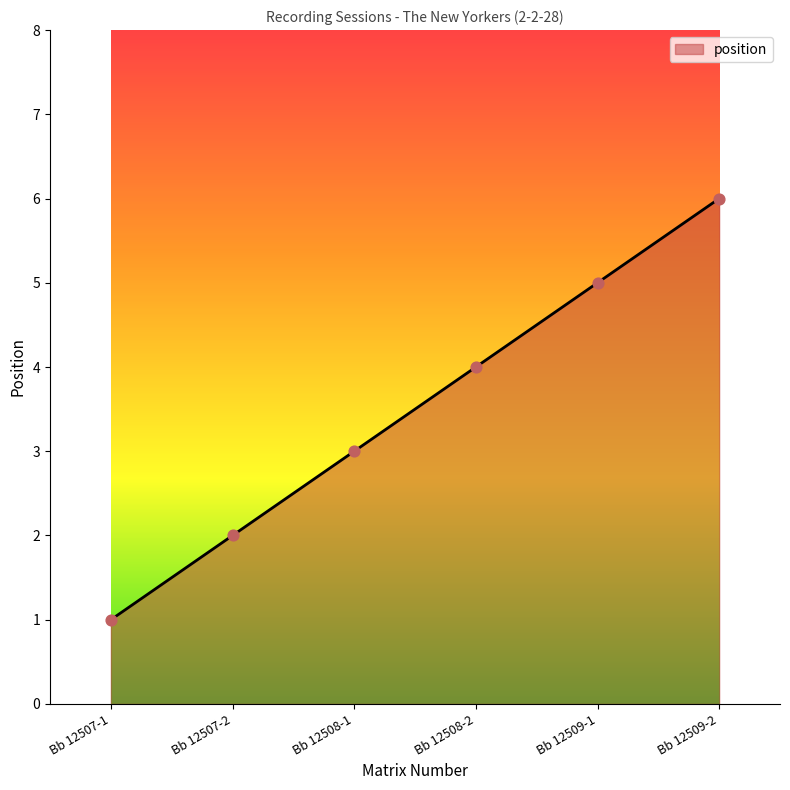

What is the change in value from Bb 12507-2 to Bb 12509-2?

+4